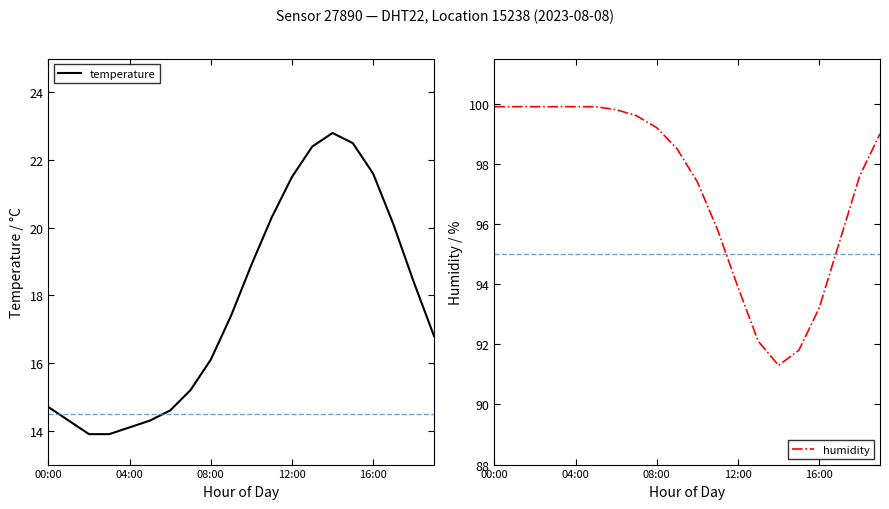

At which label does humidity reach its peak?

00:00